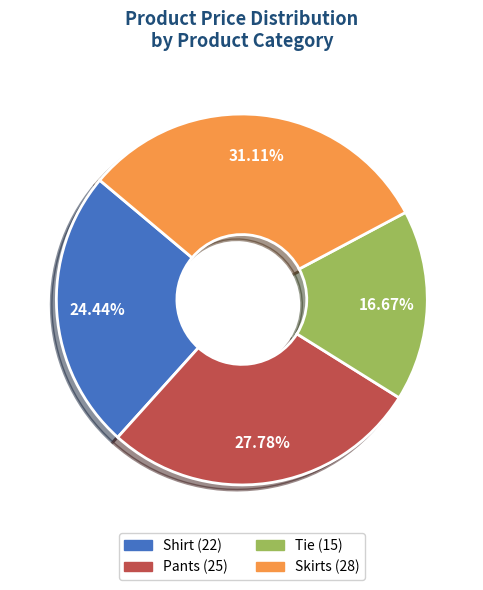

To the nearest percent, what is the difference between the largest and smallest slice percentages?

14%